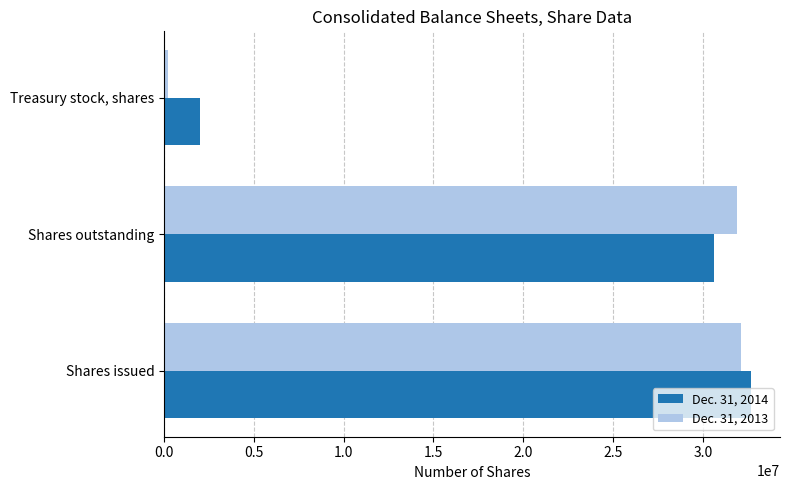

Which series has the widest spread of values?

Dec. 31, 2013